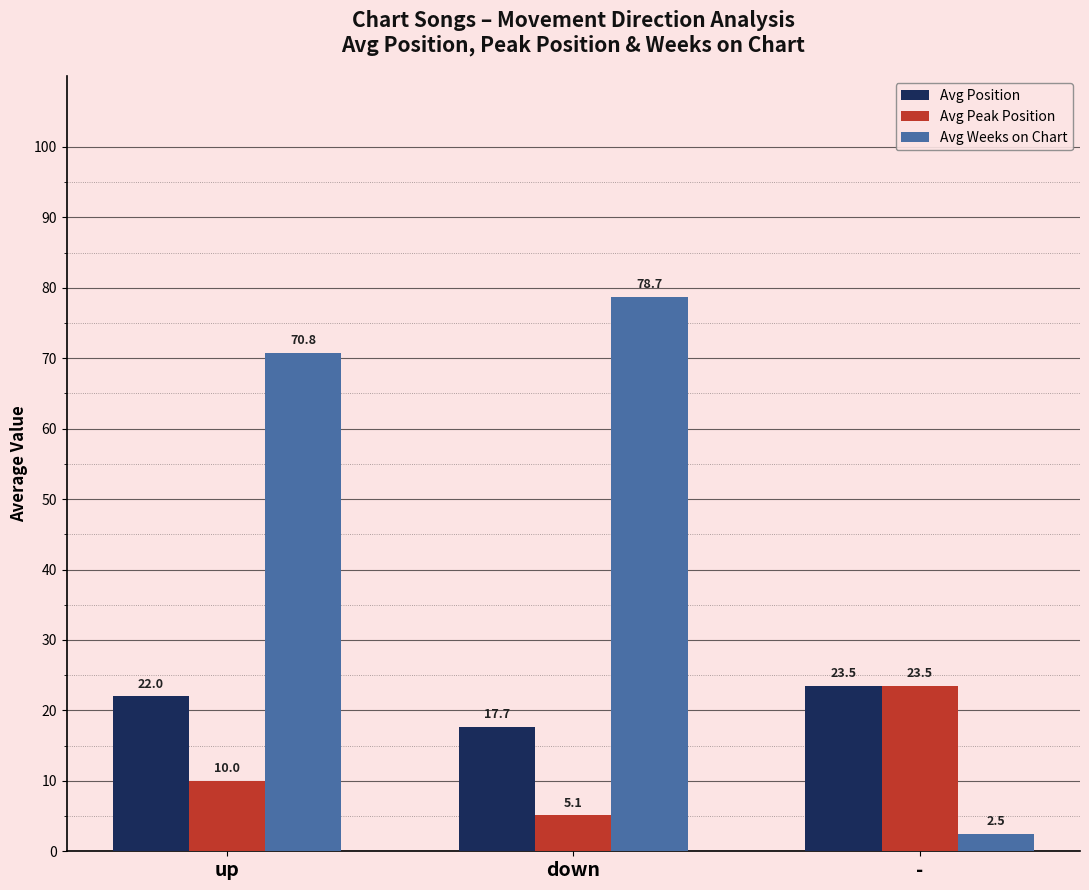

True or false: Avg Peak Position has a value of 38.1 at -.

False